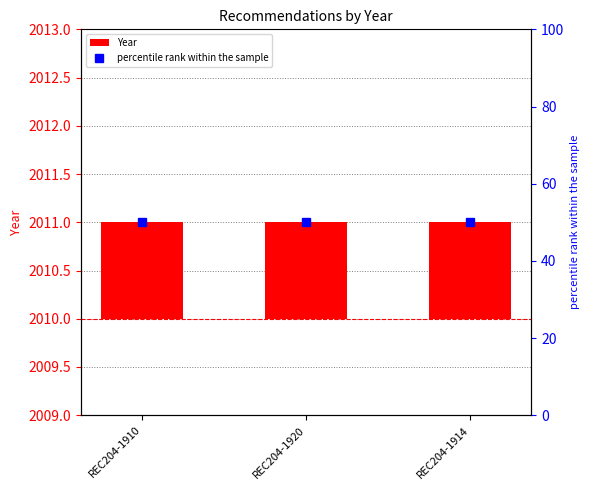

The Year series shows 1 at REC204-1920. True or false?

False